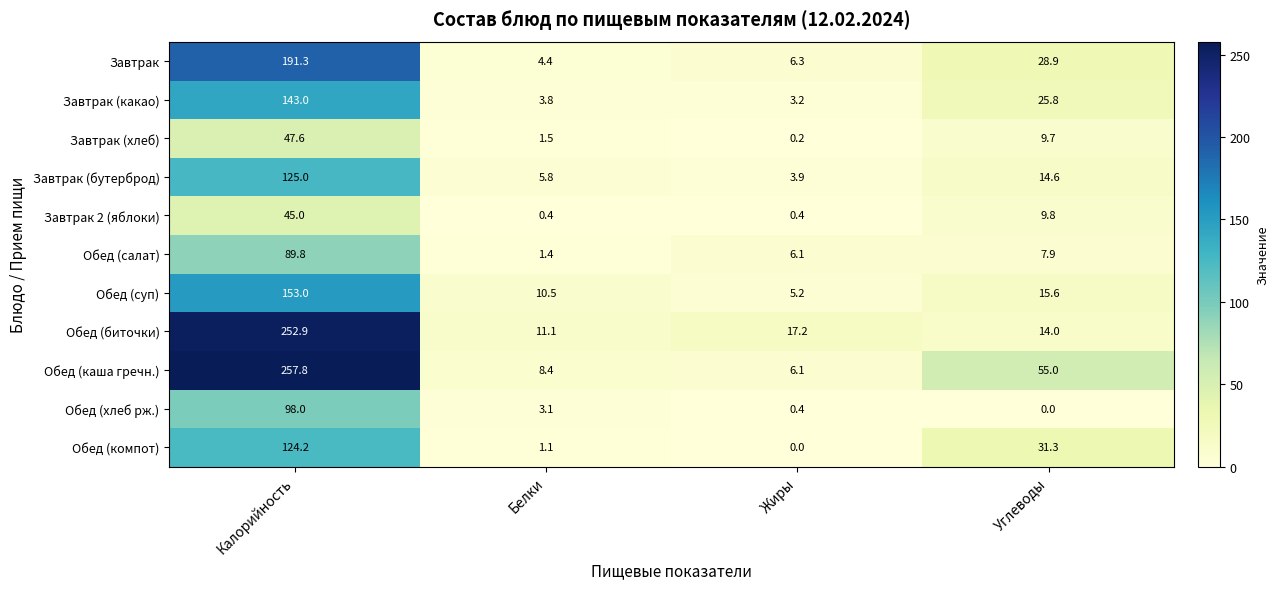

Where does the Обед (каша гречн.) series first go above 55?

Калорийность